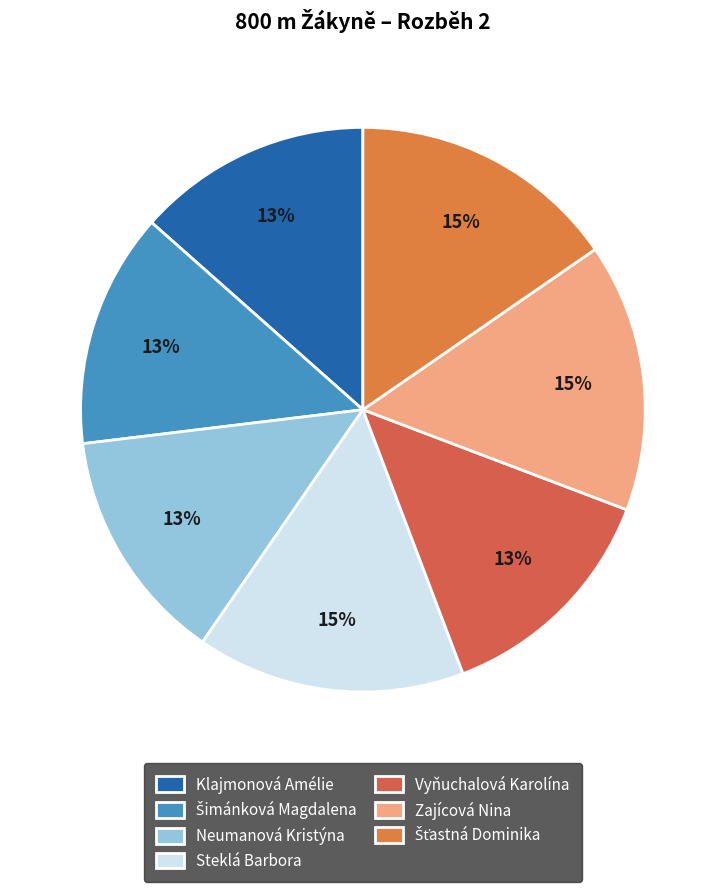

What percentage is the Zajícová Nina slice, to the nearest percent?

15%